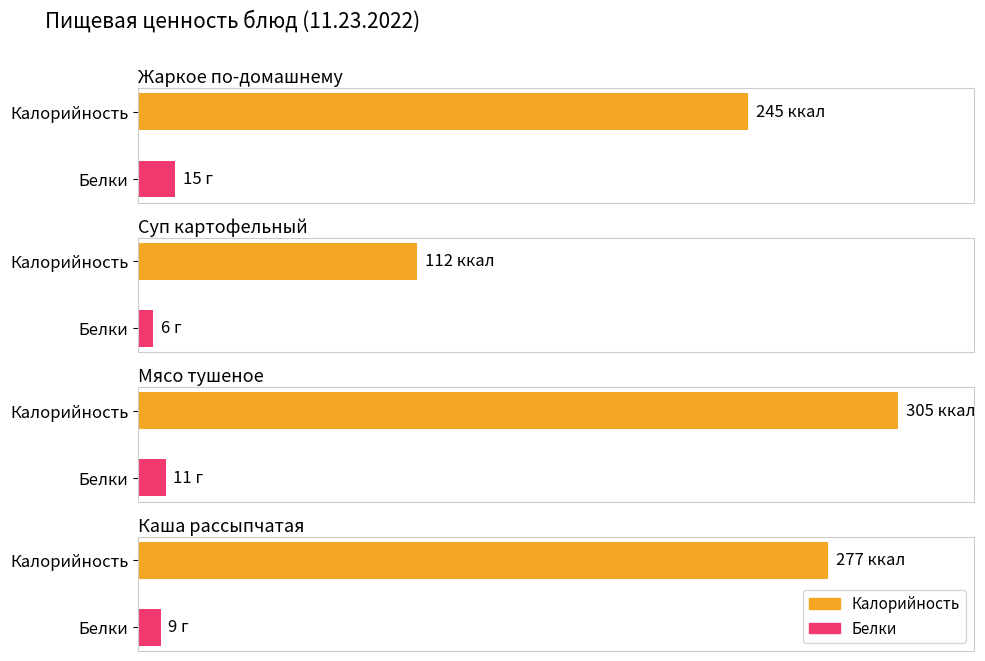

How many groups of bars are there?

2